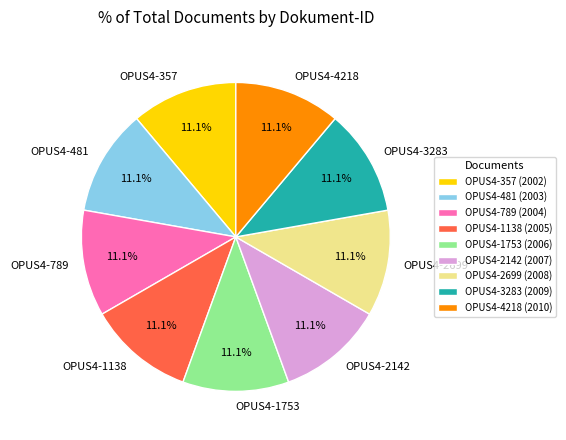

What percentage do OPUS4-2699 and OPUS4-3283 together represent?

22.2%